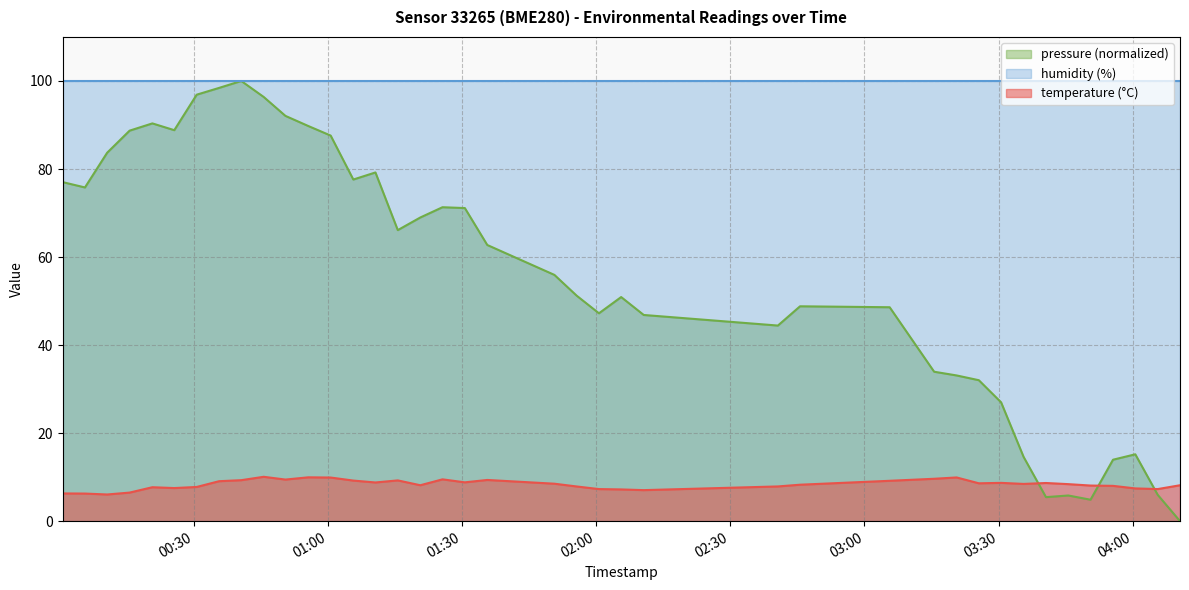

Is it true that the value at 26 is 13.9?

False